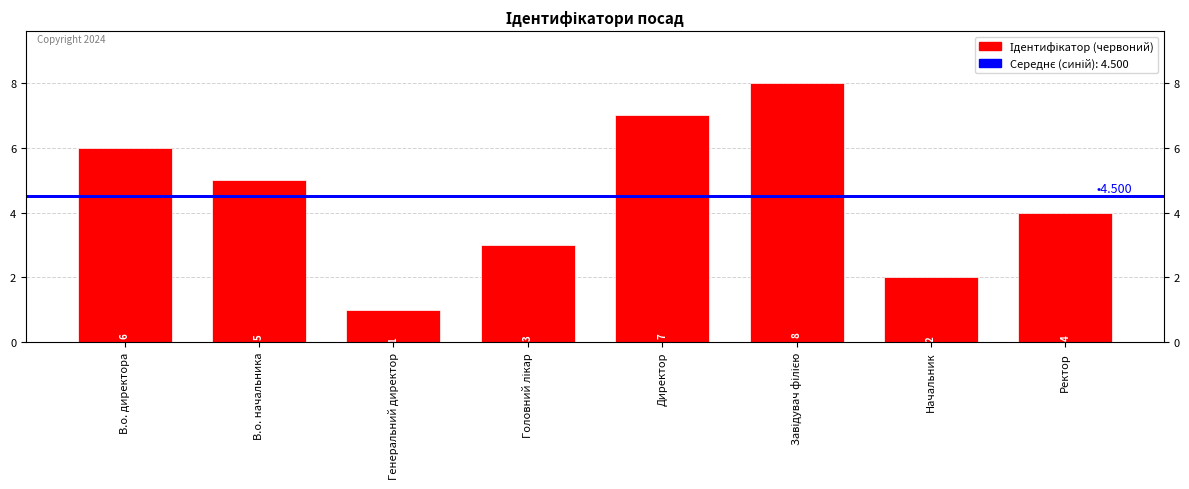

At which category does the chart reach its peak across all series?

Завідувач філією